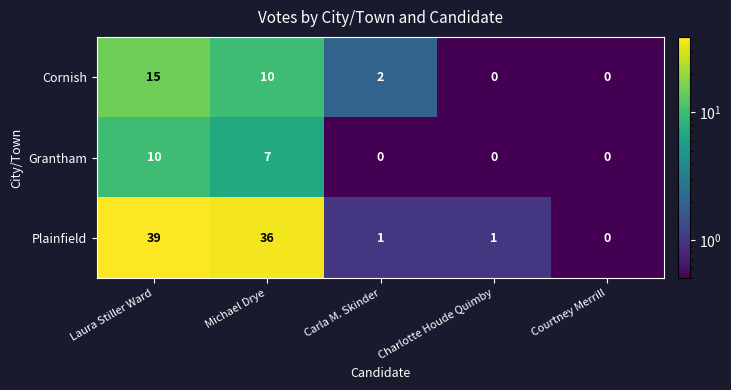

What is the smallest value displayed?

0